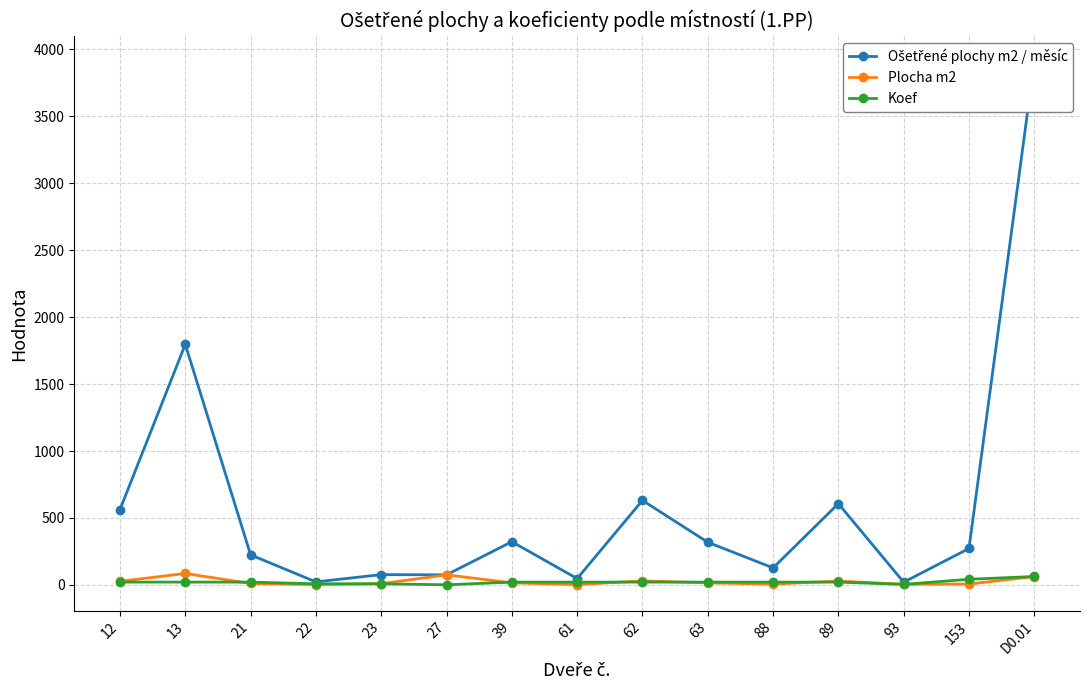

True or false: Ošetřené plochy m2 / měsíc and Plocha m2 intersect in this chart.

False